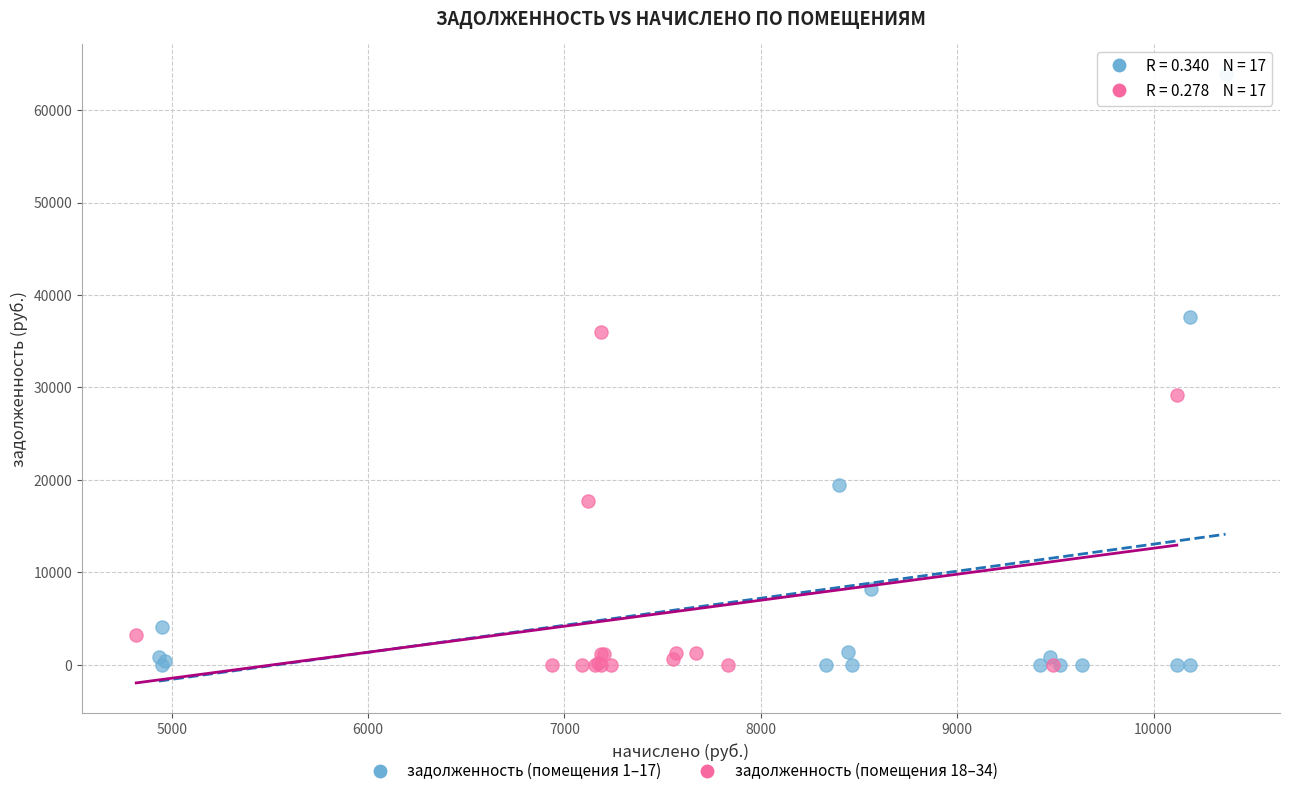

Which series has the widest spread of Y values?

задолженность (помещения 1–17)